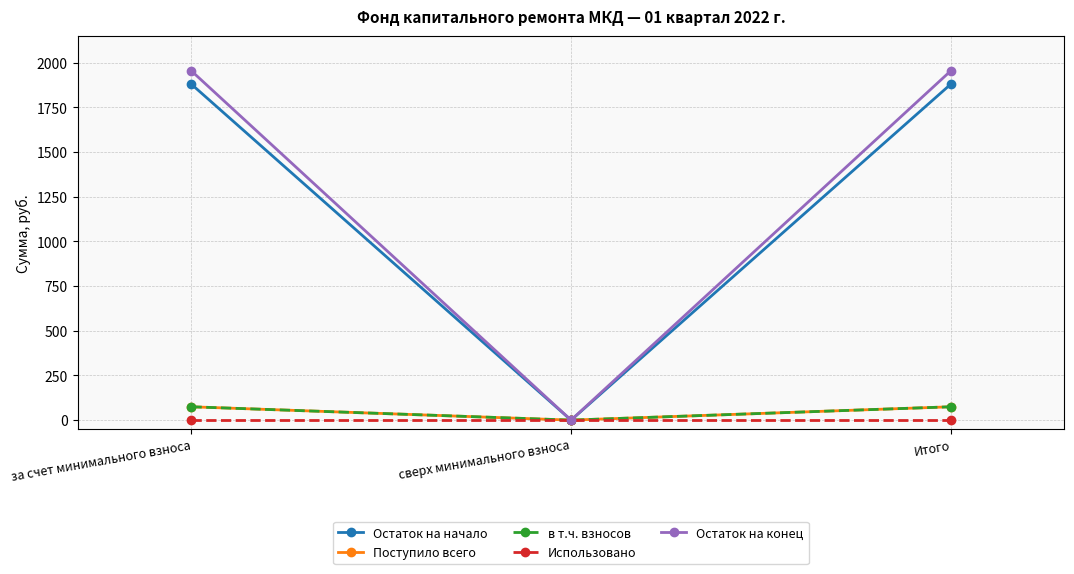

Is this an area chart (filled region under the line)?

No